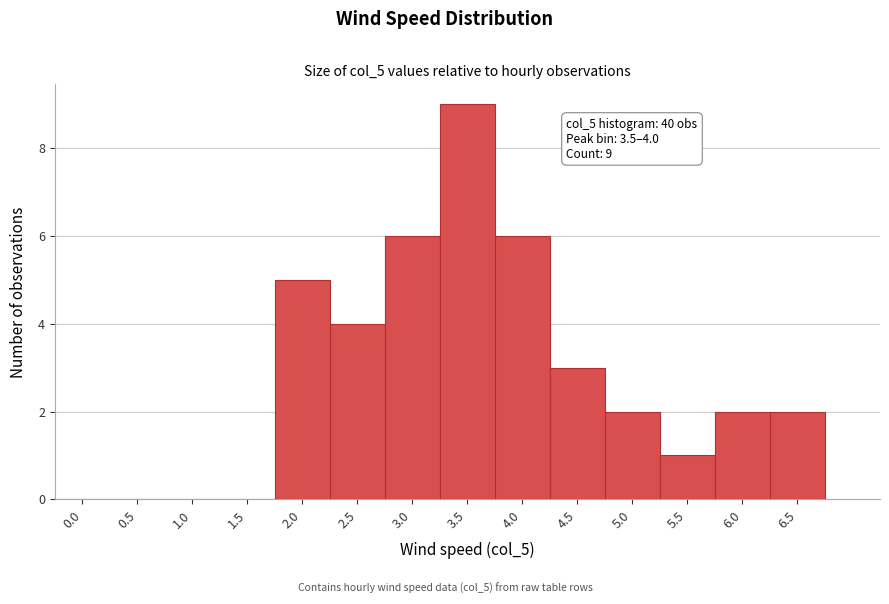

Reading left to right, list all the values displayed in this chart.

0.0=0	0.5=0	1.0=0	1.5=0	2.0=5	2.5=4	3.0=6	3.5=9	4.0=6	4.5=3	5.0=2	5.5=1	6.0=2	6.5=2